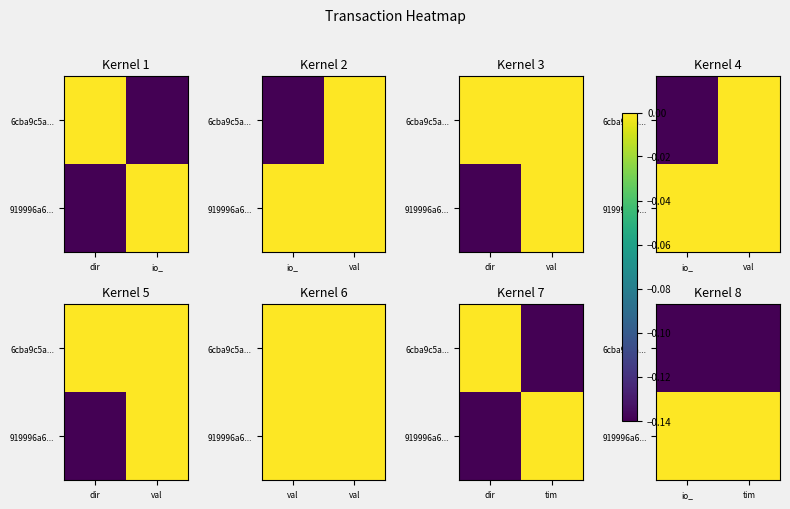

True or false: 6cba9c5a... has a value of -0.1 at tim.

True